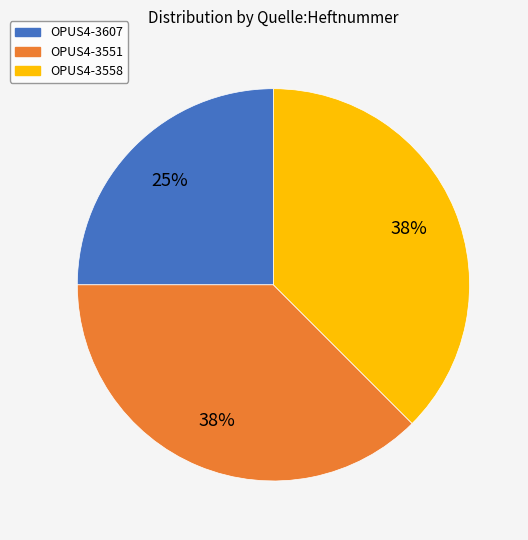

To the nearest percent, what is the average slice percentage?

33%